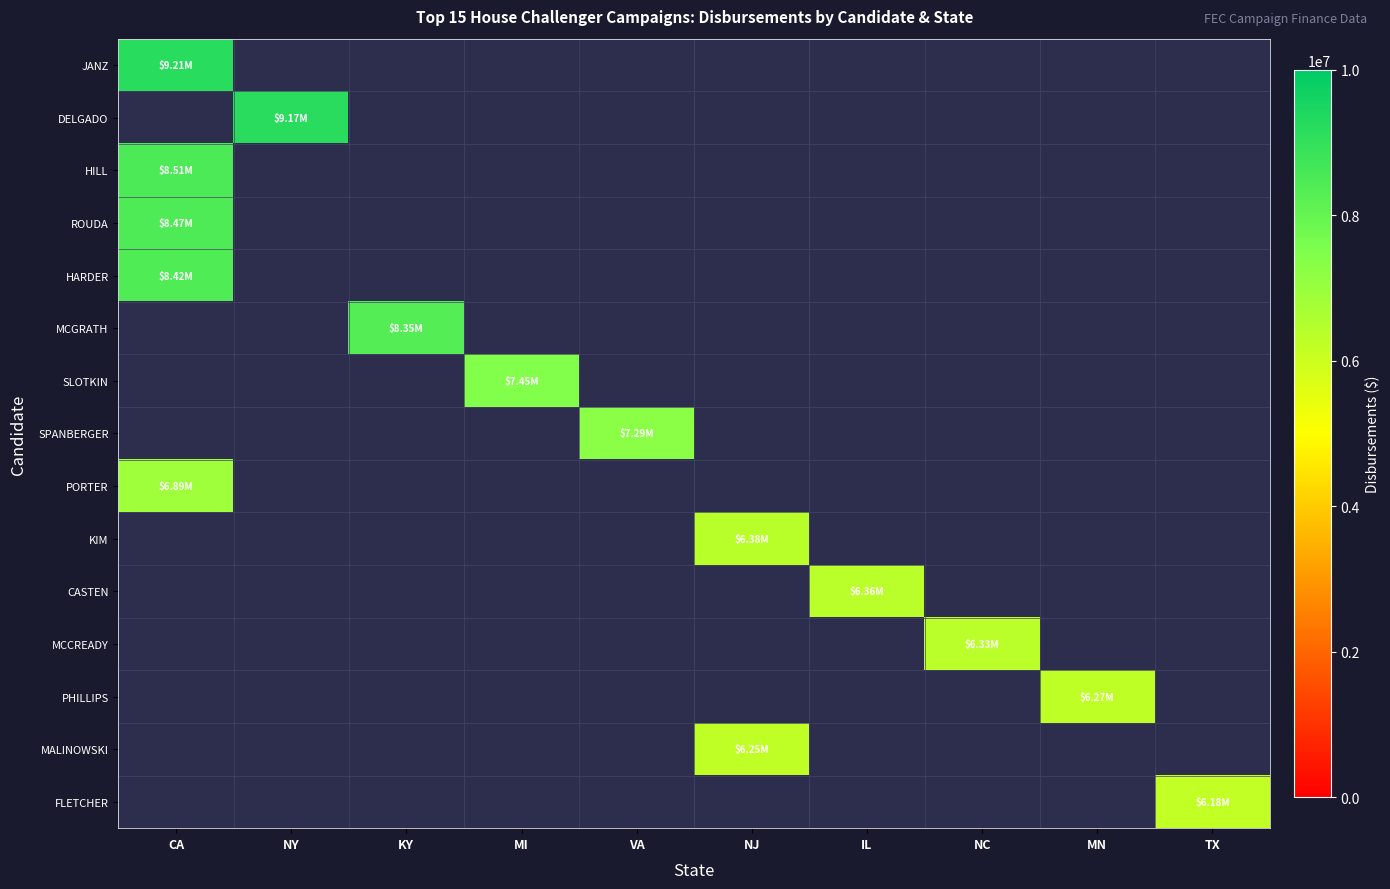

List the labels in order of MCCREADY value, smallest first.

CA, NY, KY, MI, VA, NJ, IL, NC, MN, TX